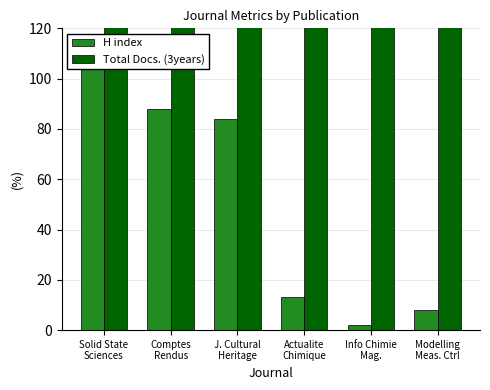

What position from the left is Actualite
Chimique?

4